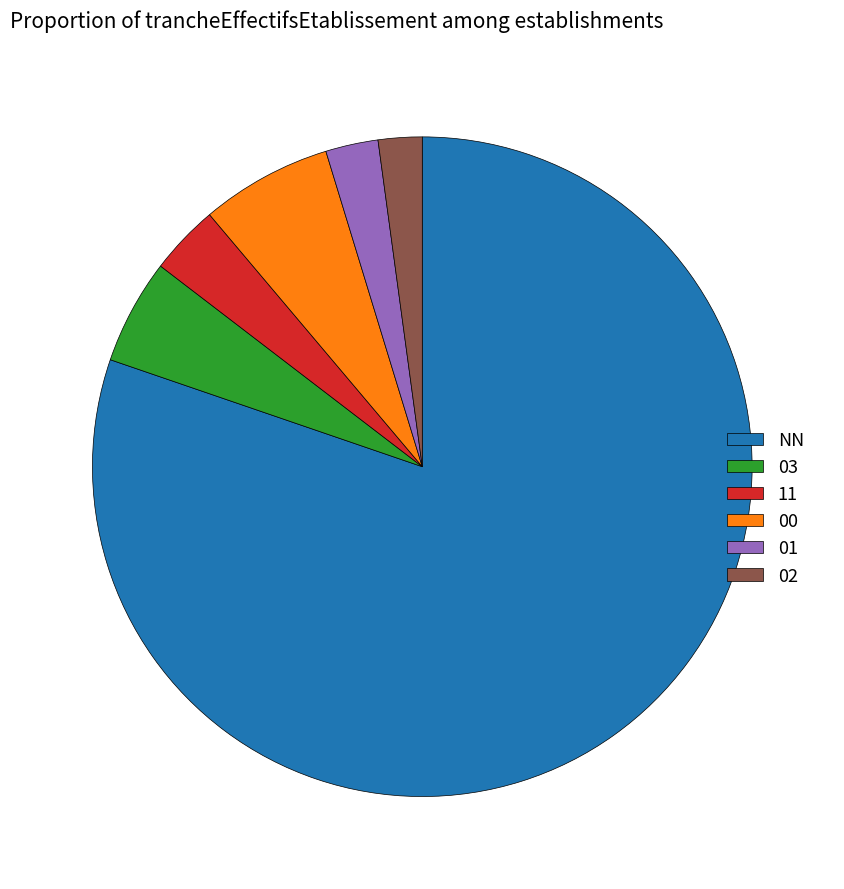

Count the number of slices in the pie.

6